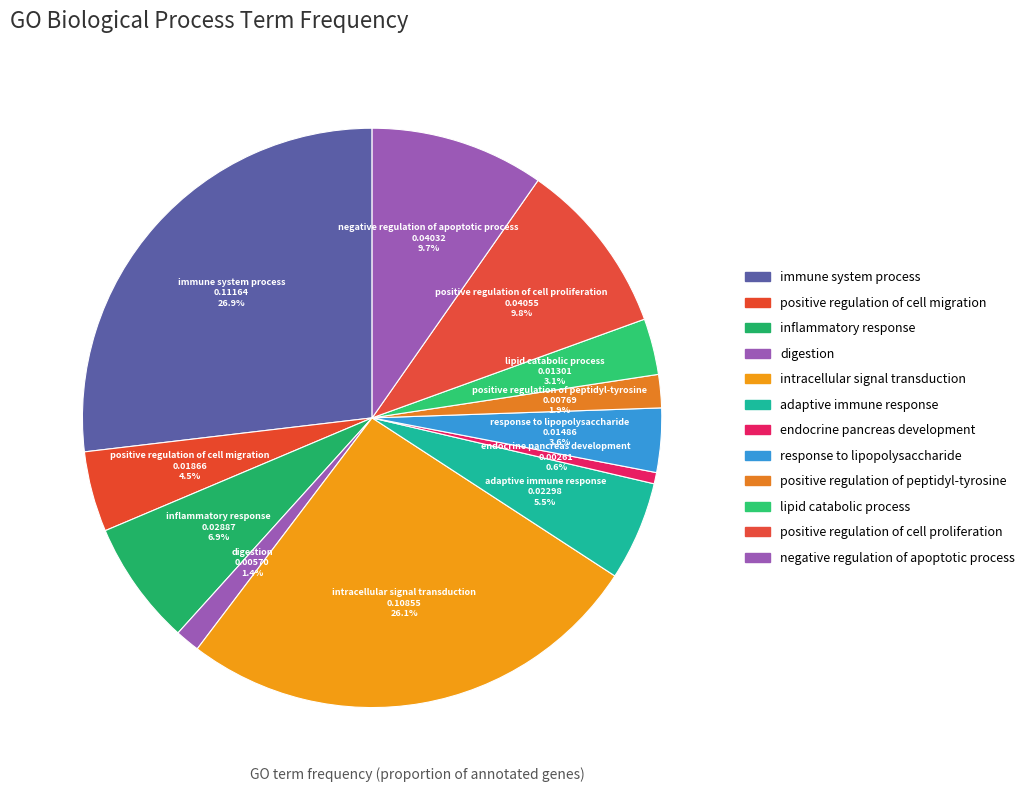

How many slices are in this pie chart?

12